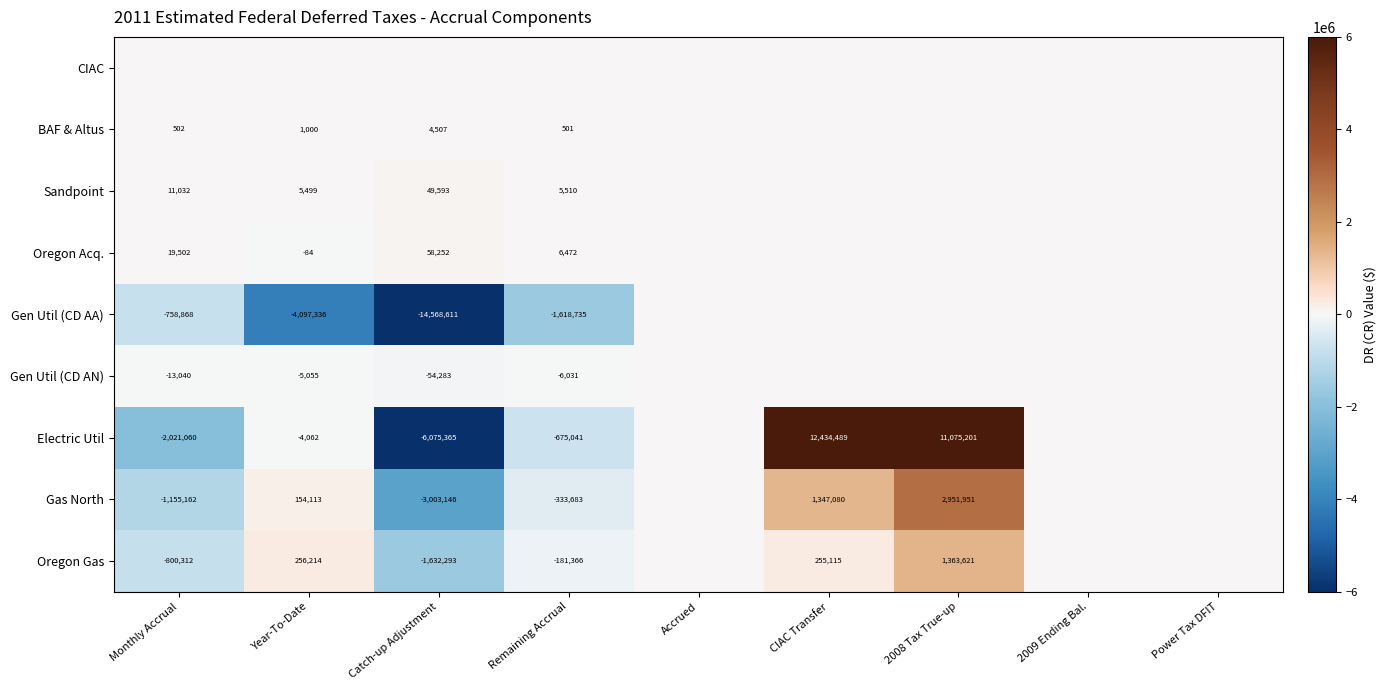

The value of Sandpoint at Year-To-Date is 8474. True or false?

False